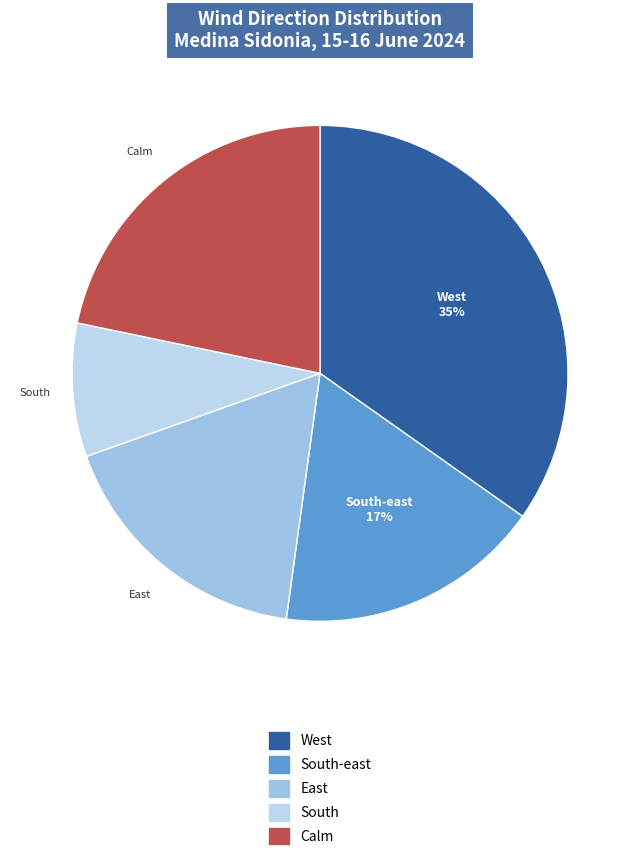

How many slices are in this pie chart?

5